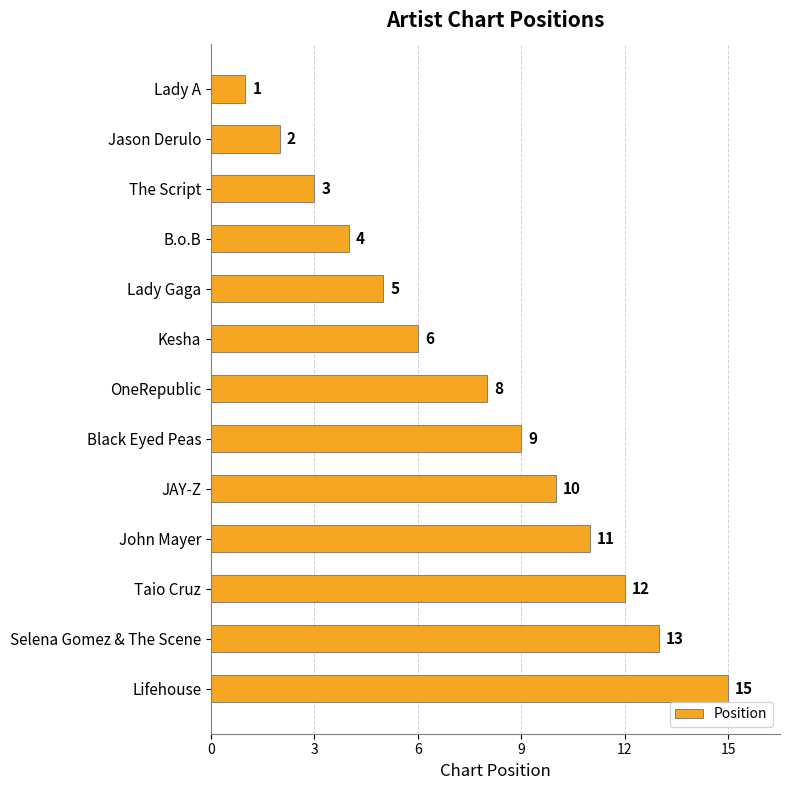

Which label corresponds to the largest value in the chart?

Lifehouse